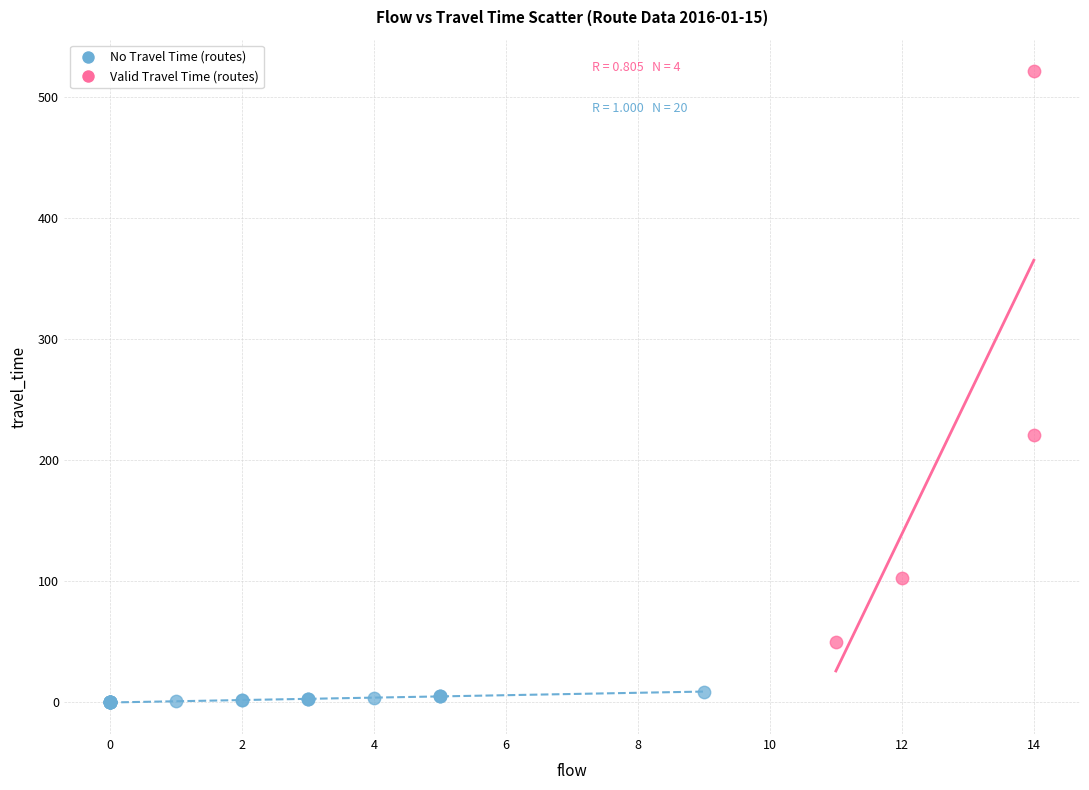

Which series reaches the maximum Y coordinate?

Valid Travel Time (routes)